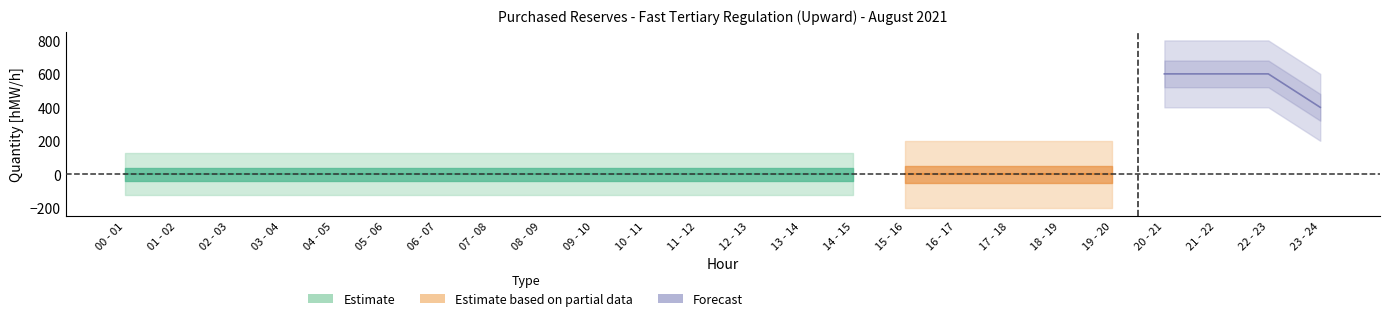

What is the lowest value of the 22.08 series?

400